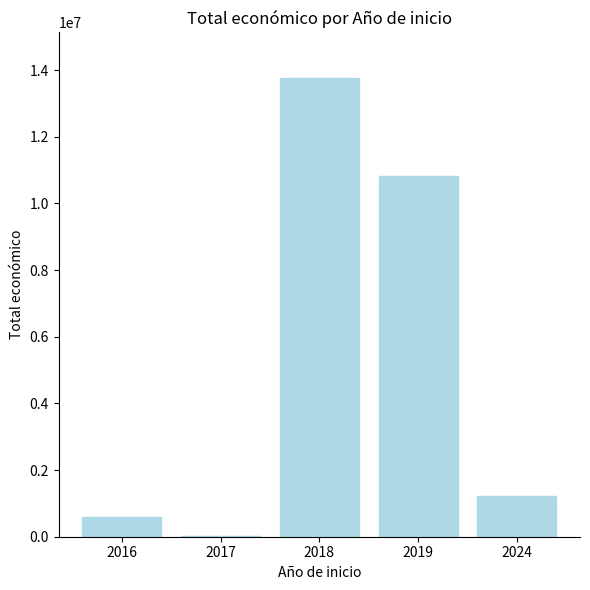

How many data points does each series have?

5